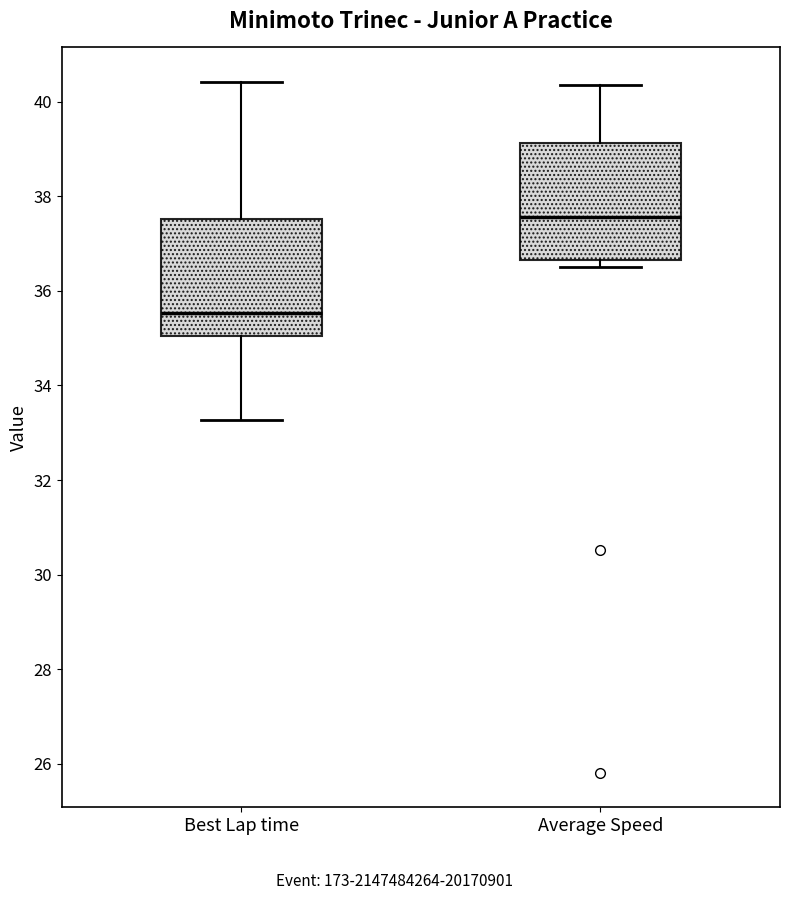

Reading left to right, transcribe this box plot: for each box, give where its median line is, the range the box spans, and where its two whiskers end, as read against the y-axis. The values are not printed on the chart, so give them approximately, as read against the axis.

Best Lap time: median 35.6, box 35.0 to 37.6, whiskers 33.2 to 40.4
Average Speed: median 37.6, box 36.6 to 39.2, whiskers 36.6 (just below the box's lower edge) to 40.4